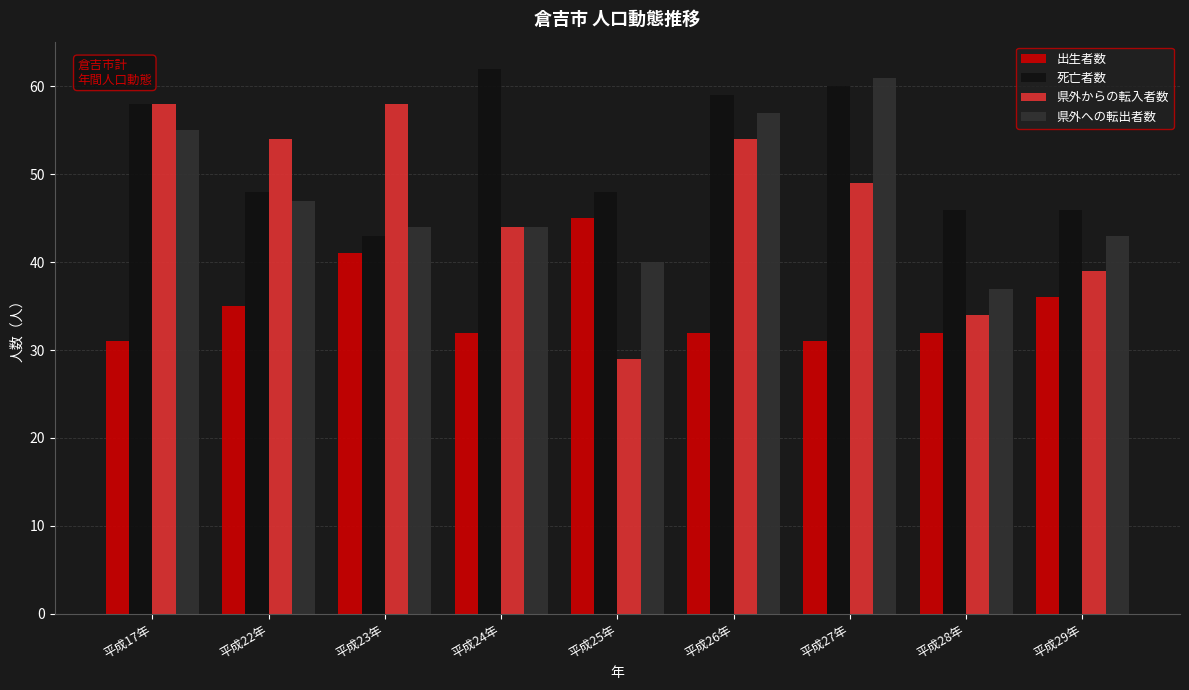

Is it true that 県外からの転入者数 equals 54 at 平成26年?

True